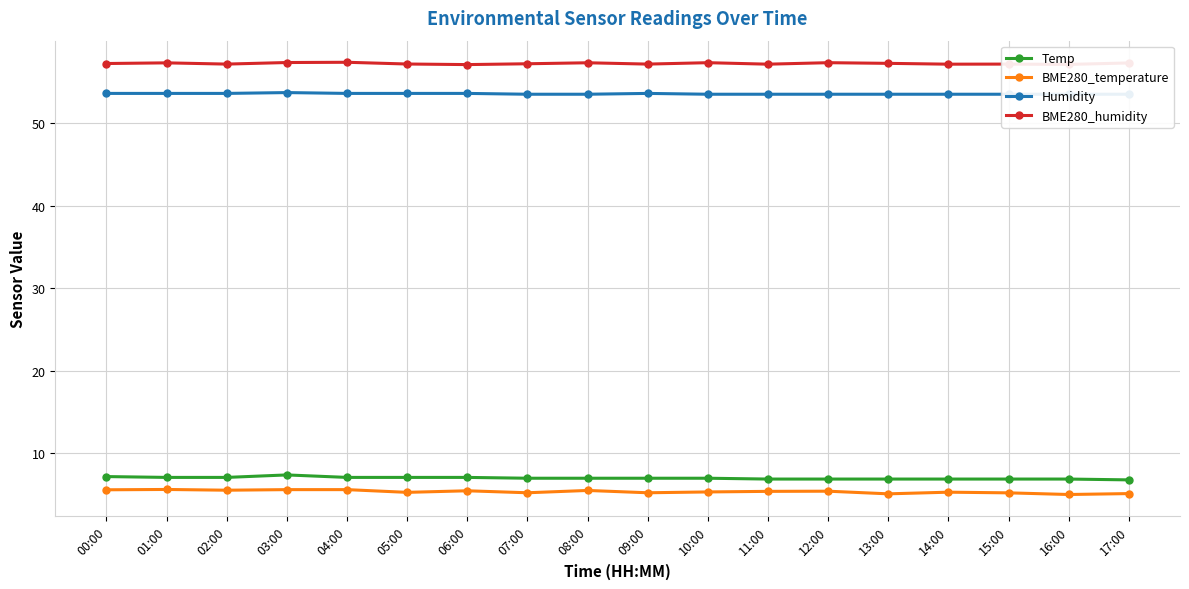

Reading left to right, extract all data points from this chart.

Temp: 00:00=7.2	01:00=7.1	02:00=7.1	03:00=7.4	04:00=7.1	05:00=7.1	06:00=7.1	07:00=7.0	08:00=7.0	09:00=7.0	10:00=7.0	11:00=6.9	12:00=6.9	13:00=6.9	14:00=6.9	15:00=6.9	16:00=6.9	17:00=6.8
BME280_temperature: 00:00=5.6	01:00=5.6	02:00=5.5	03:00=5.6	04:00=5.6	05:00=5.3	06:00=5.5	07:00=5.2	08:00=5.5	09:00=5.2	10:00=5.3	11:00=5.4	12:00=5.4	13:00=5.1	14:00=5.3	15:00=5.2	16:00=5.0	17:00=5.1
Humidity: 00:00=53.6	01:00=53.6	02:00=53.6	03:00=53.7	04:00=53.6	05:00=53.6	06:00=53.6	07:00=53.5	08:00=53.5	09:00=53.6	10:00=53.5	11:00=53.5	12:00=53.5	13:00=53.5	14:00=53.5	15:00=53.5	16:00=53.5	17:00=53.5
BME280_humidity: 00:00=57.2	01:00=57.3	02:00=57.1	03:00=57.3	04:00=57.4	05:00=57.2	06:00=57.1	07:00=57.2	08:00=57.3	09:00=57.1	10:00=57.3	11:00=57.1	12:00=57.3	13:00=57.2	14:00=57.1	15:00=57.1	16:00=57.1	17:00=57.3